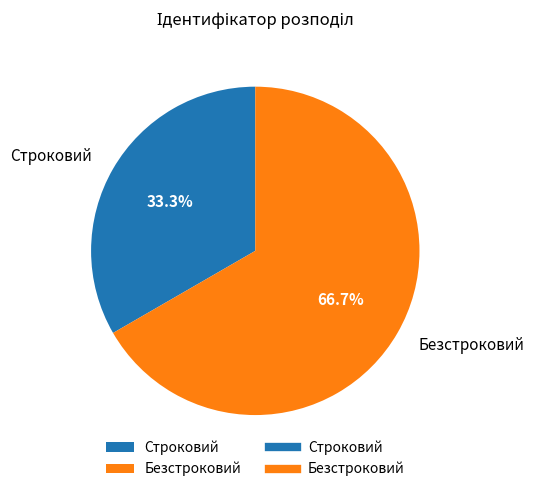

What is the ratio of the value at Безстроковий to the value at Строковий?

2.0